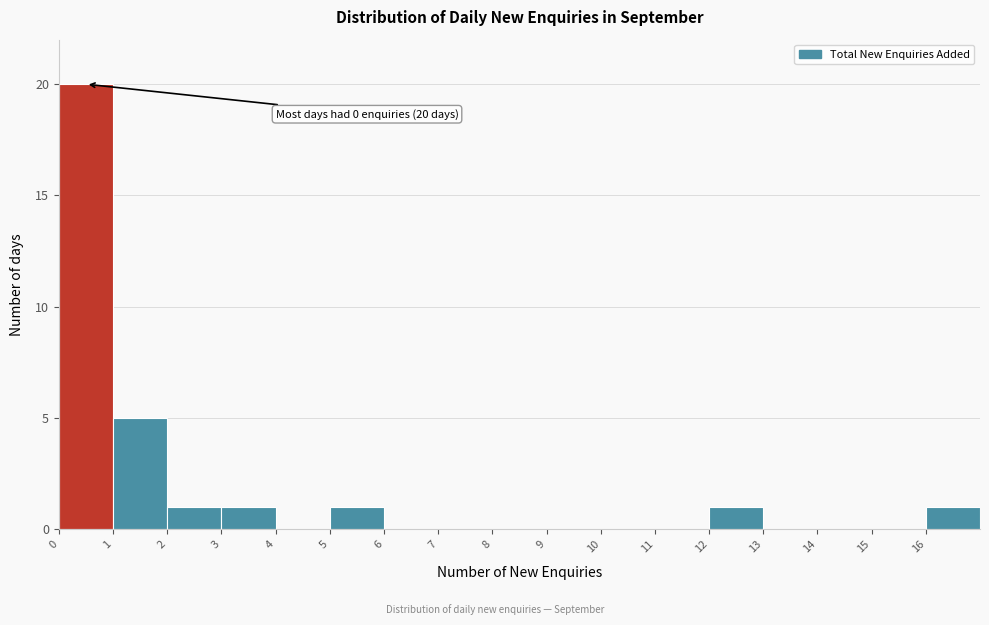

Over which range of the x-axis is the bar tallest?

0 to 1